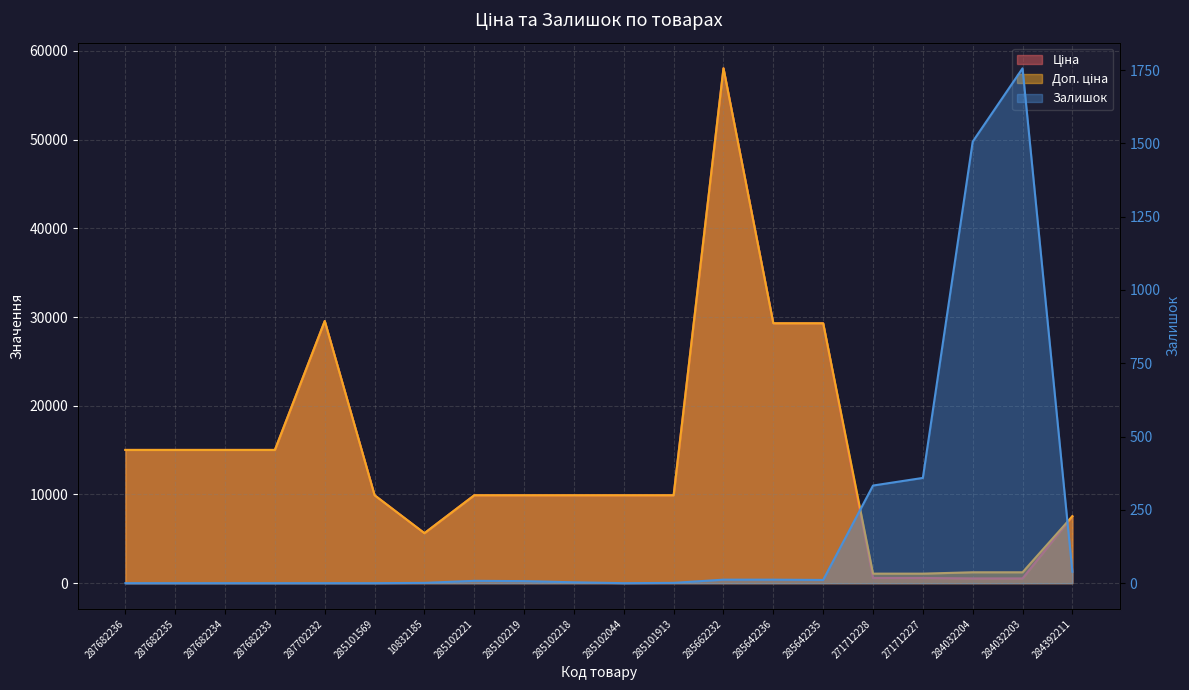

Rank the series by their maximum value, from lowest to highest.

Залишок, Ціна, Доп. ціна